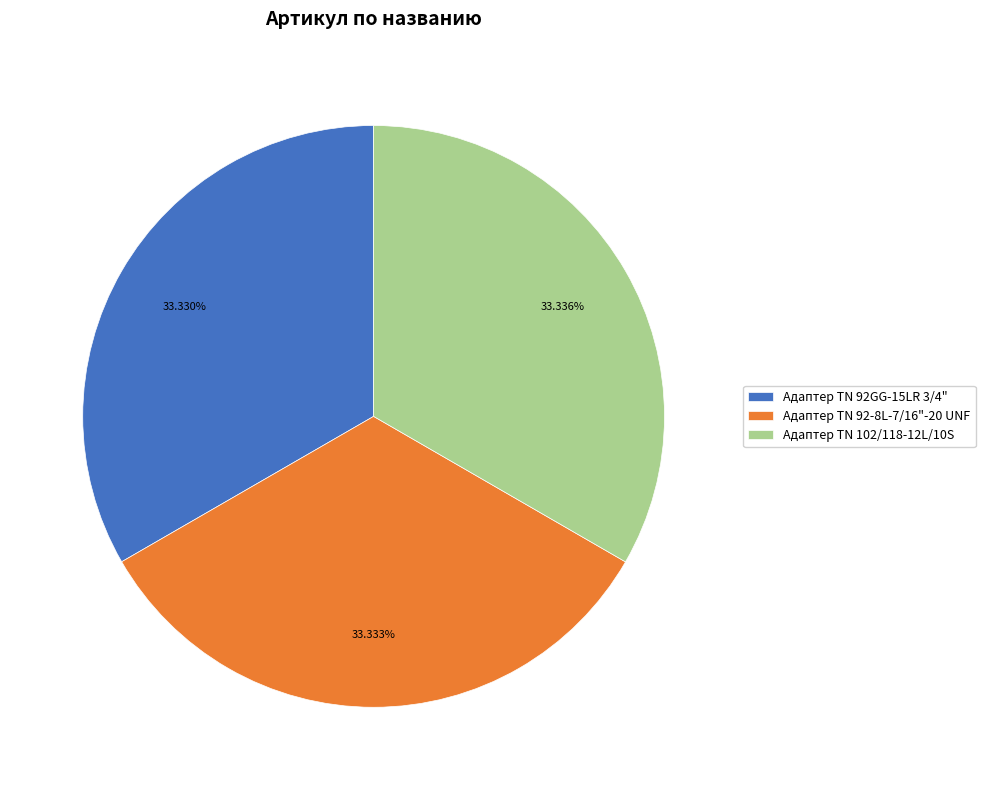

Does Адаптер TN 92-8L-7/16"-20 UNF account for over 50% of the chart?

No